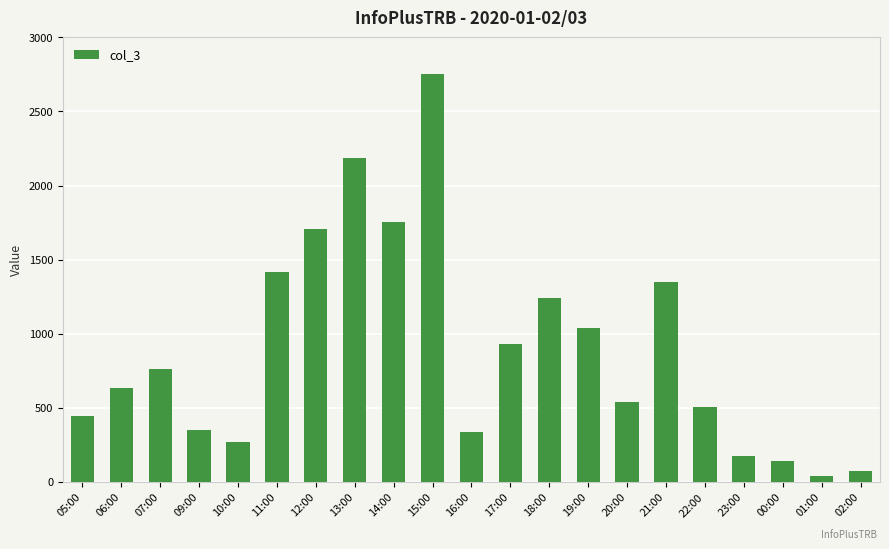

What is the maximum value shown in the chart?

2755